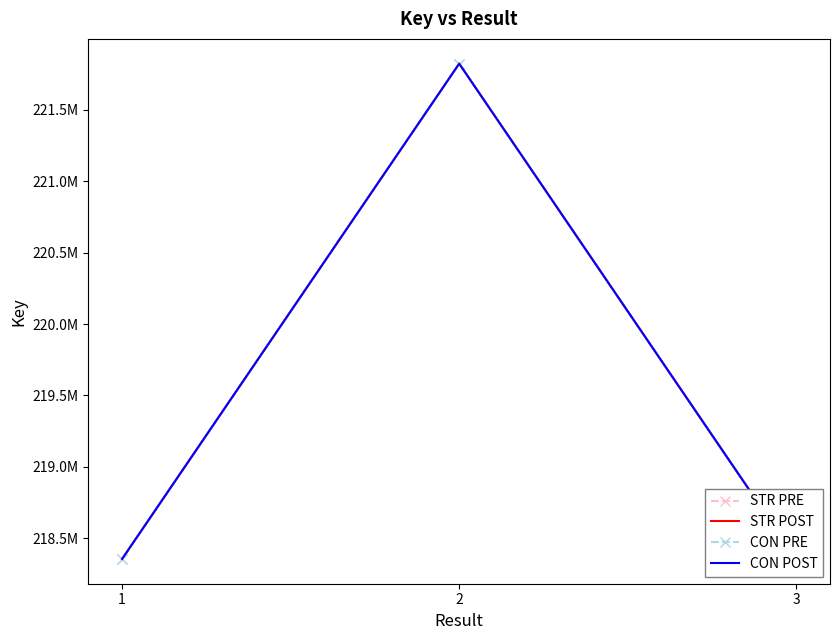

At which label is STR POST closest to 220089366?

3